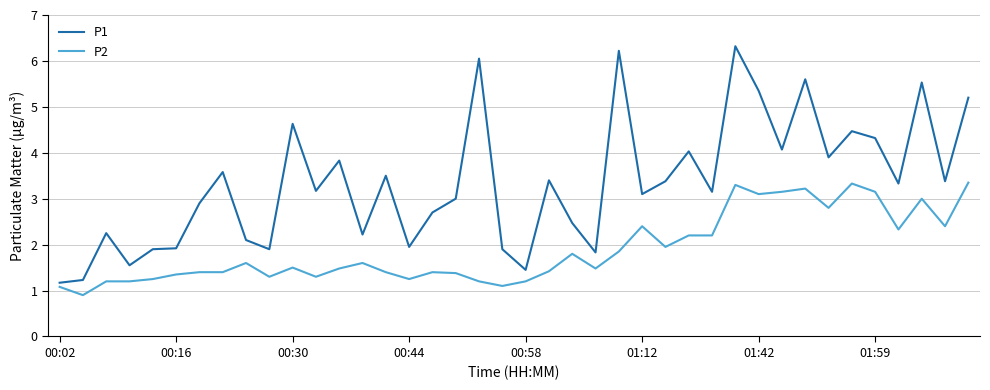

Which series has the largest total across all categories?

P1